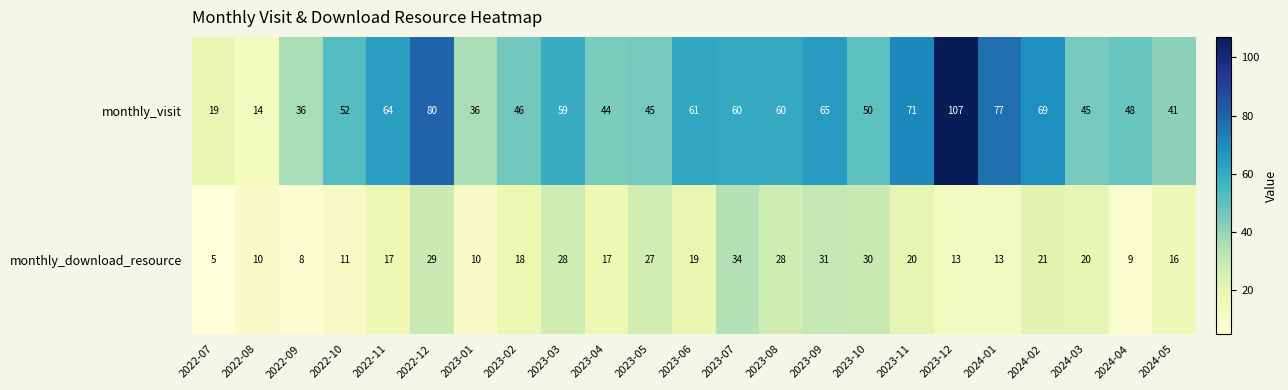

Which series changed the most between 2022-08 and 2024-01?

monthly_visit